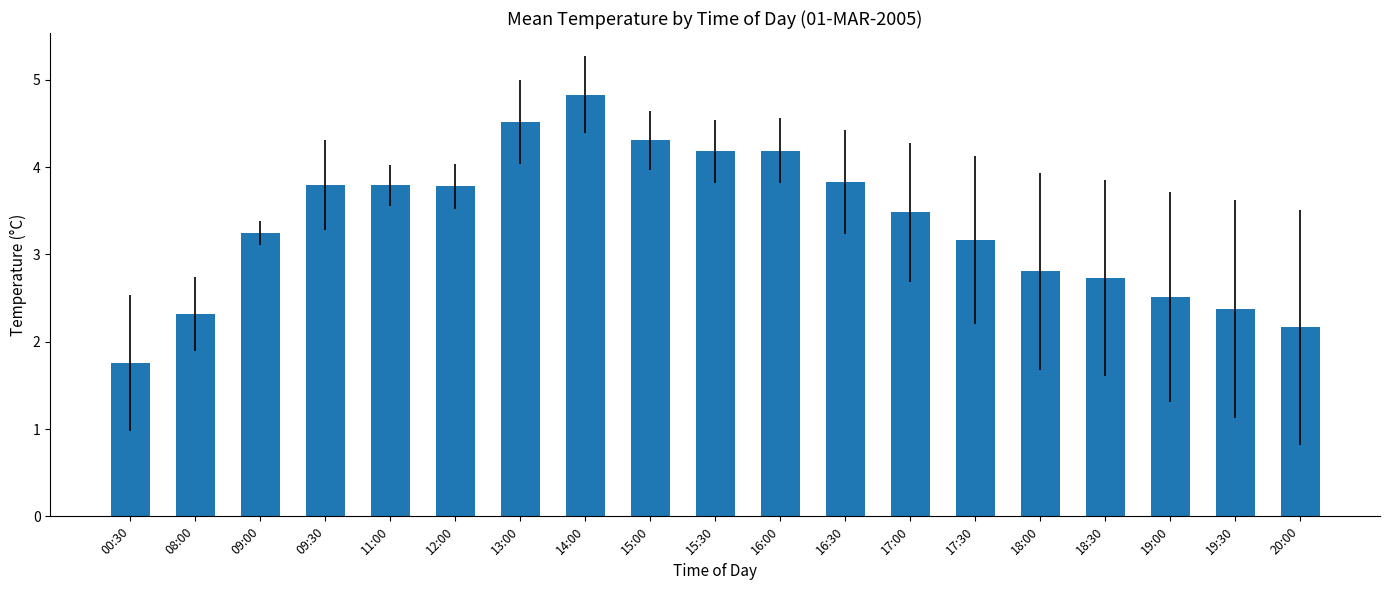

What is the label of the 14th bar from the left?

17:30